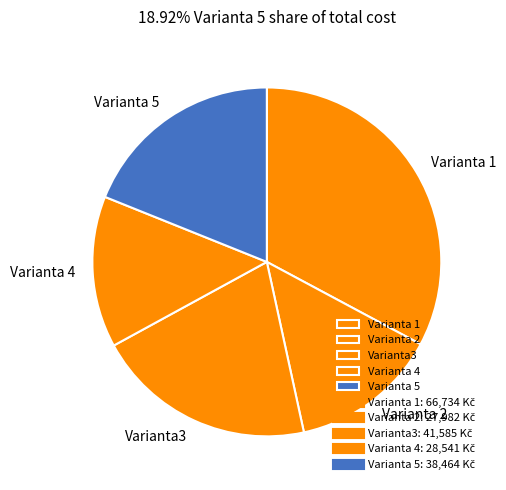

Count the number of slices in the pie.

5